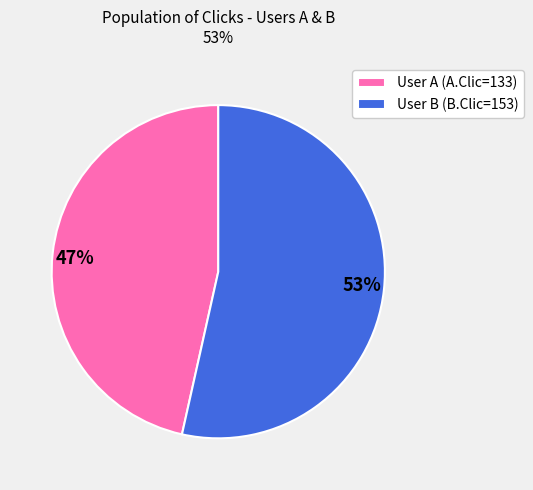

Combined, do User B (B.Clic=153) and User A (A.Clic=133) account for over 50%?

Yes